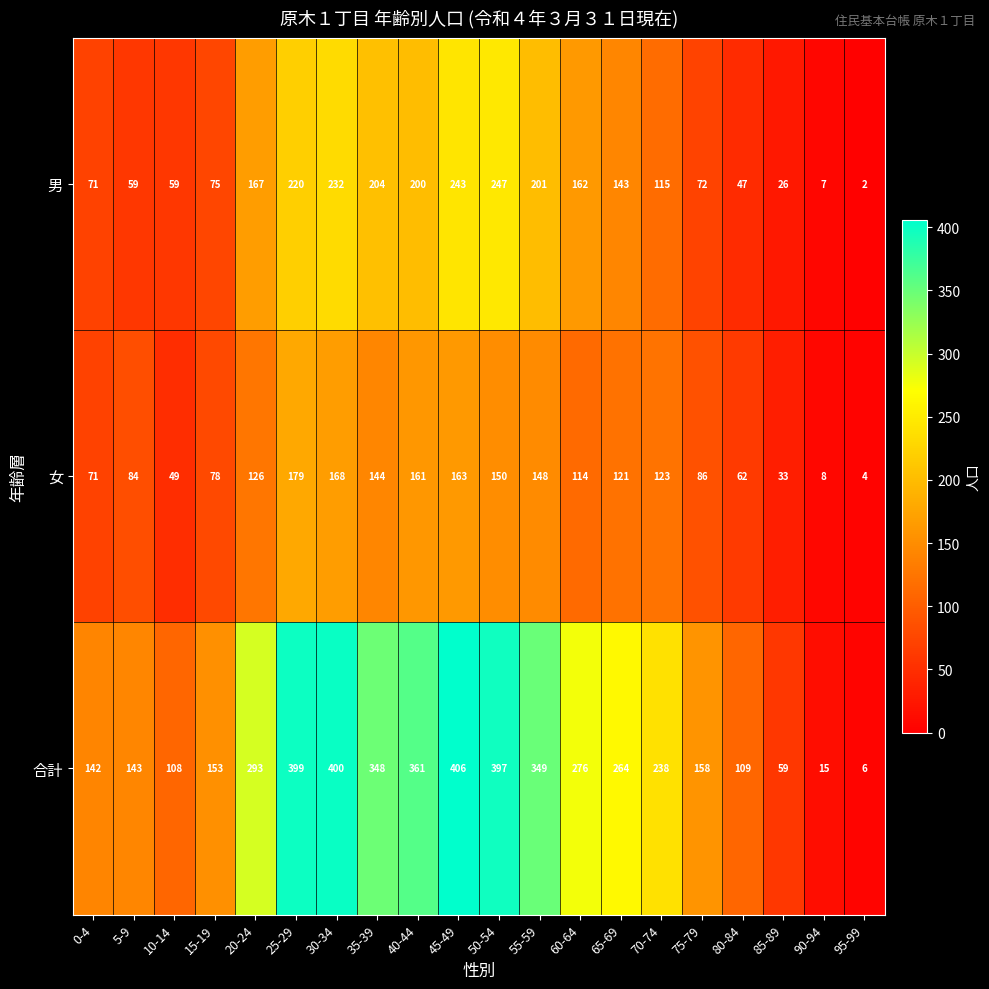

List the series in order of their peak value, highest first.

合計, 男, 女